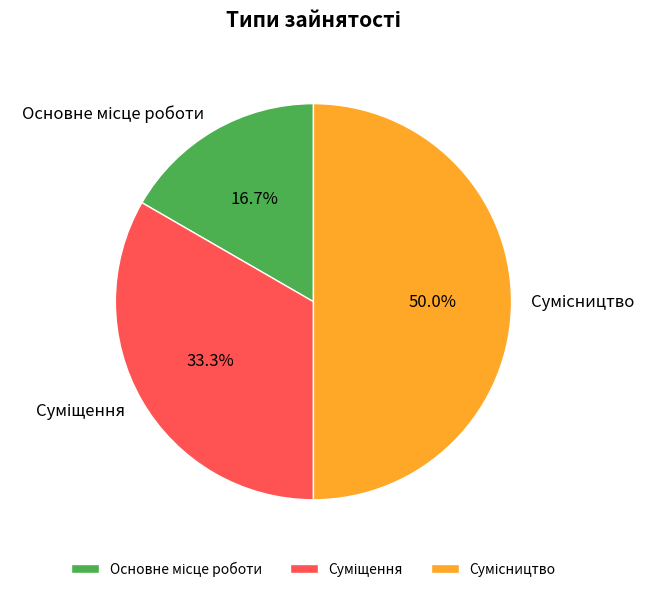

Is it true that Суміщення is 19% of the pie?

False